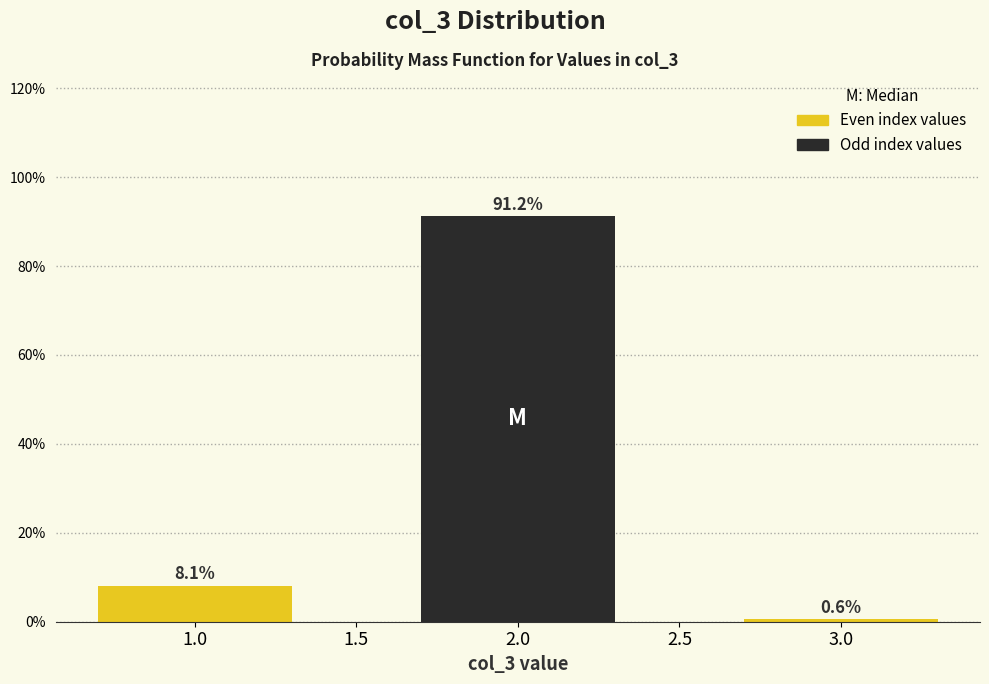

At which label is the value closest to 45?

1.0